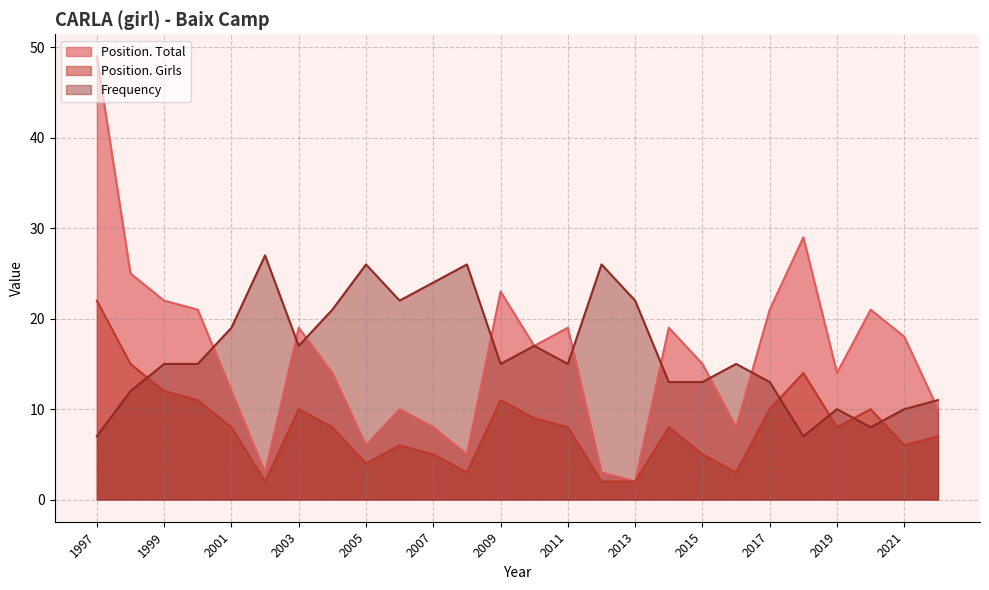

True or false: Position. Girls and Position. Total cross at least once.

False